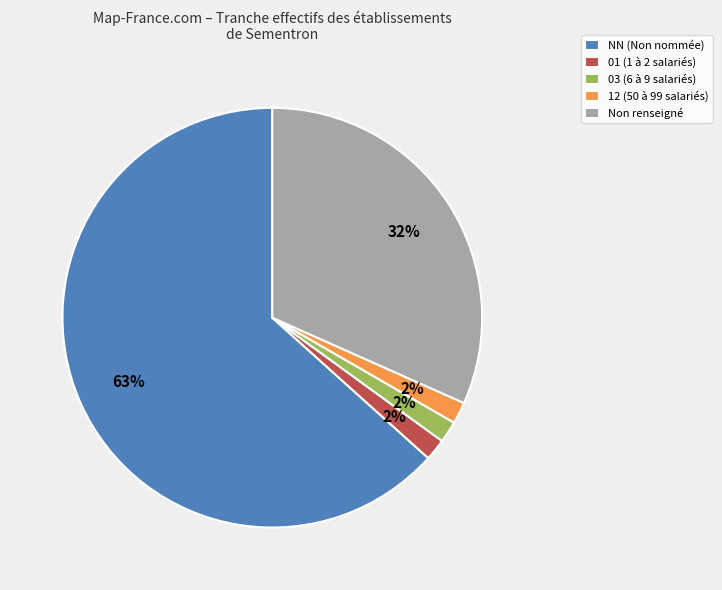

What is the majority slice?

NN (Non nommée)